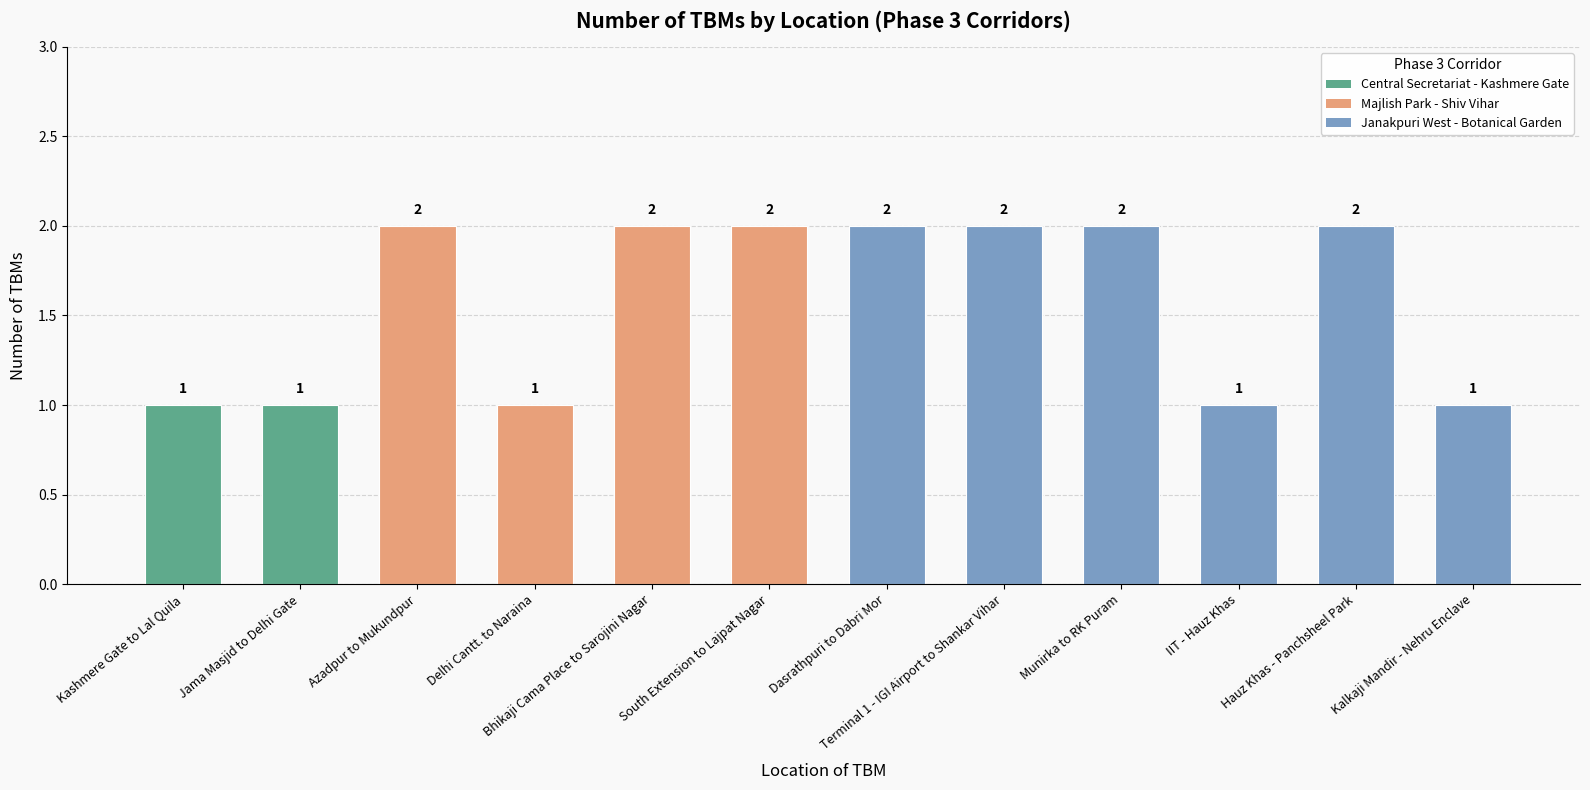

Reading left to right, transcribe all the data shown in this chart.

Kashmere Gate to Lal Quila=1	Jama Masjid to Delhi Gate=1	Azadpur to Mukundpur=2	Delhi Cantt. to Naraina=1	Bhikaji Cama Place to Sarojini Nagar=2	South Extension to Lajpat Nagar=2	Dasrathpuri to Dabri Mor=2	Terminal 1 - IGI Airport to Shankar Vihar=2	Munirka to RK Puram=2	IIT - Hauz Khas=1	Hauz Khas - Panchsheel Park=2	Kalkaji Mandir - Nehru Enclave=1